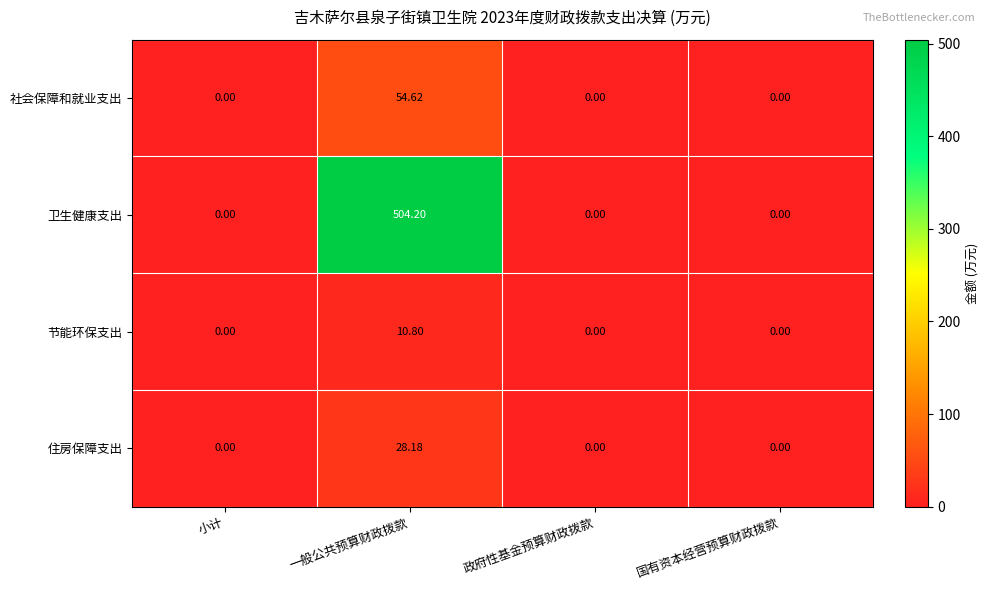

At which label does 社会保障和就业支出 reach its peak?

一般公共预算财政拨款